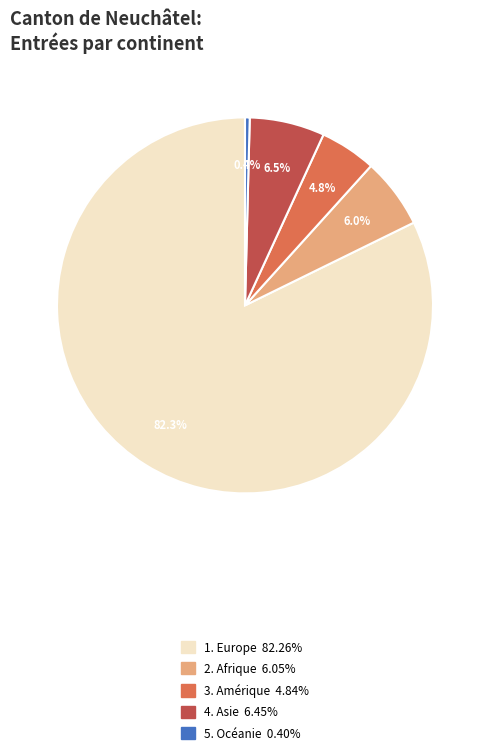

Does any single category account for the majority?

Yes